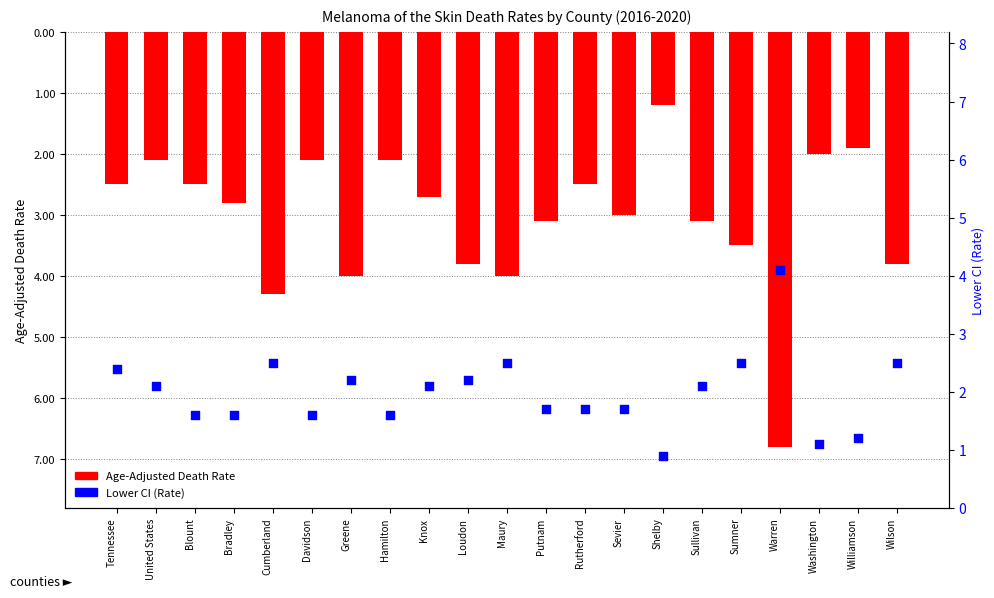

At how many categories does at least one series exceed 0?

21